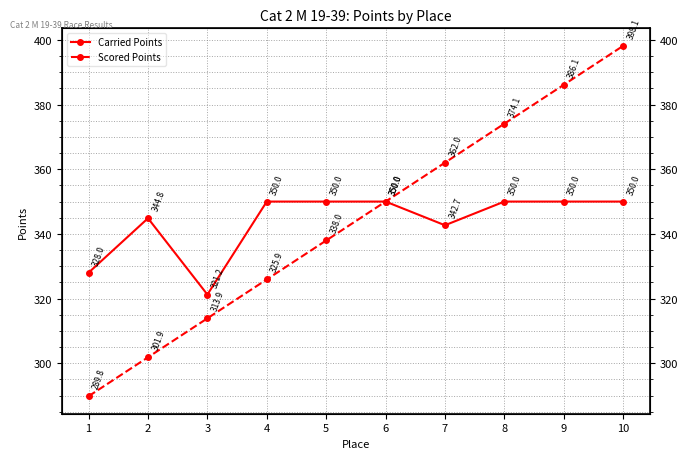

Does the chart display data point markers on the line(s)?

Yes